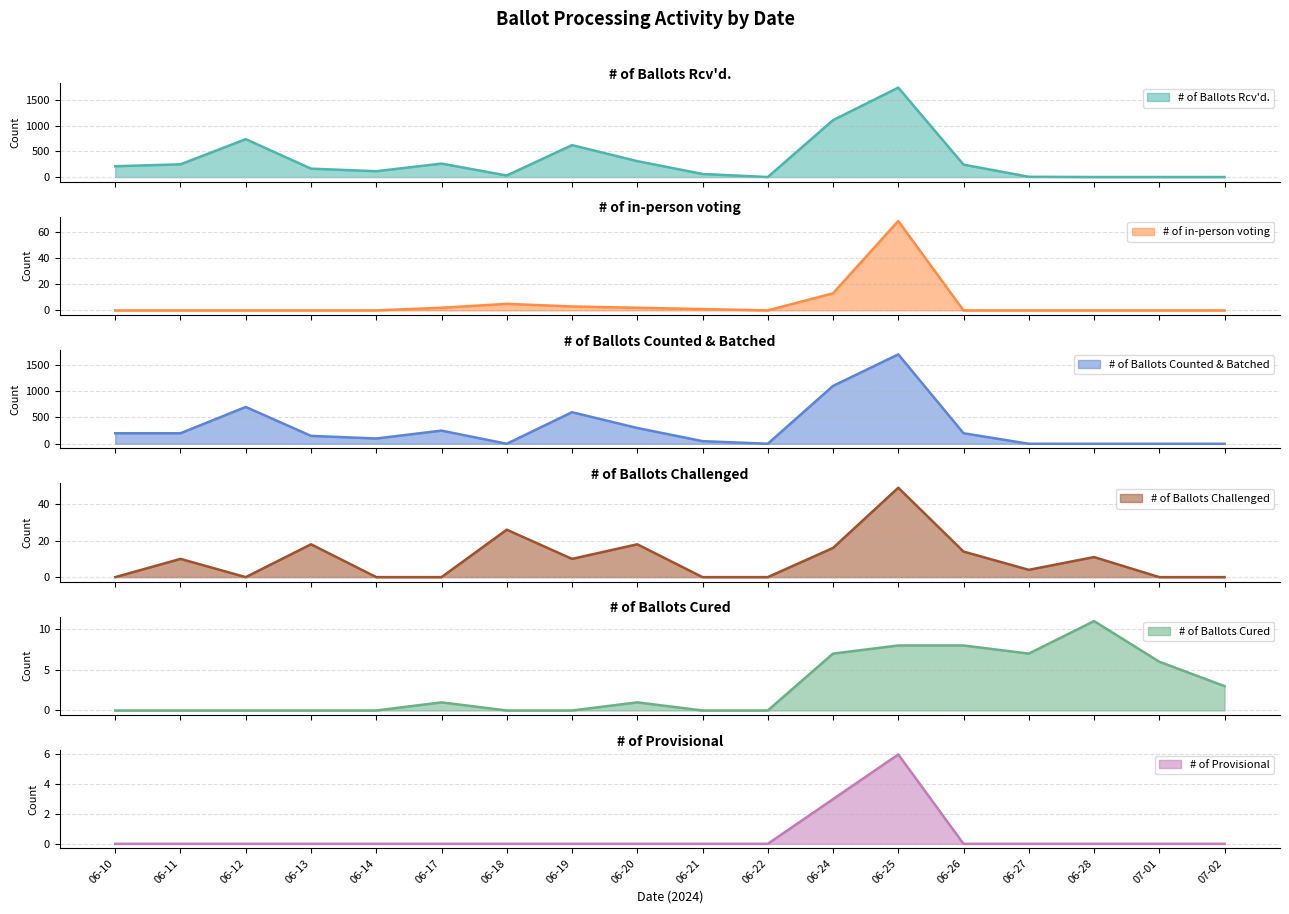

What is the maximum value shown in the chart?

1737